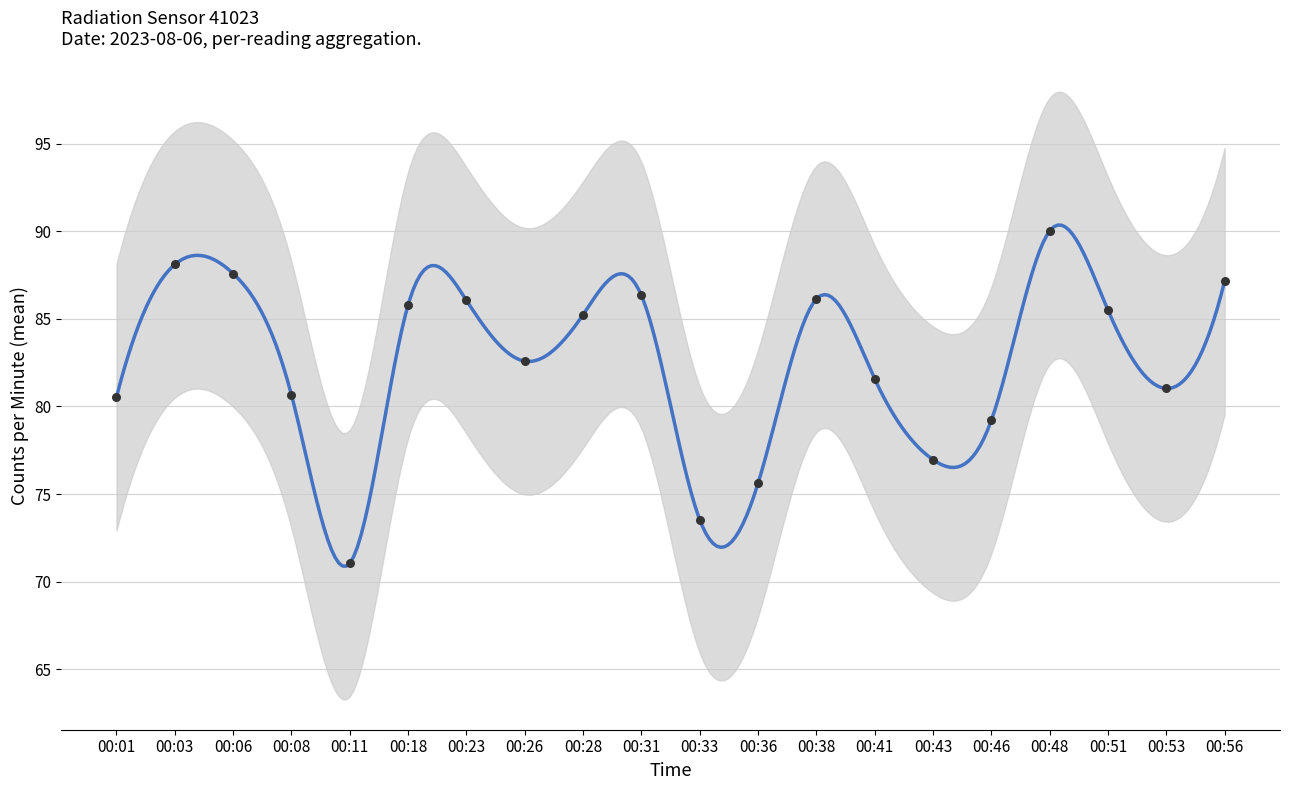

Which has a higher value, 00:43 or 00:41?

00:41